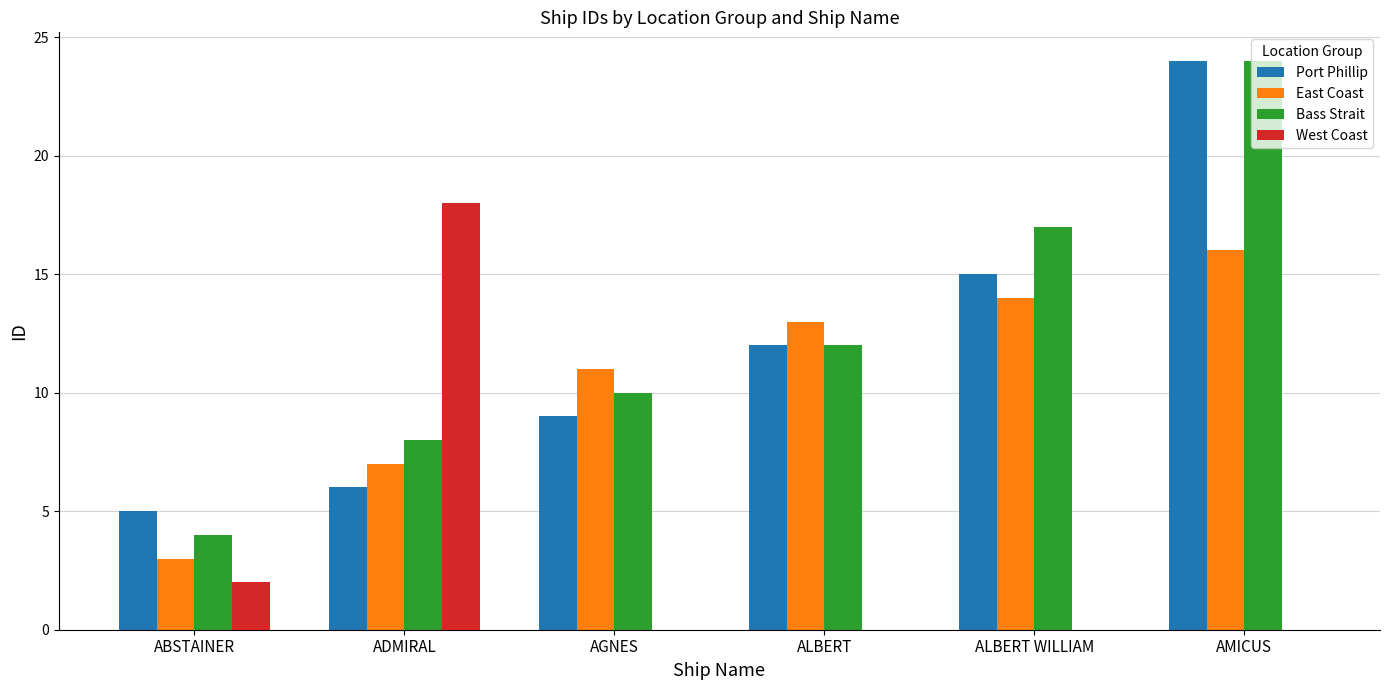

Does the chart contain stacked bars?

No